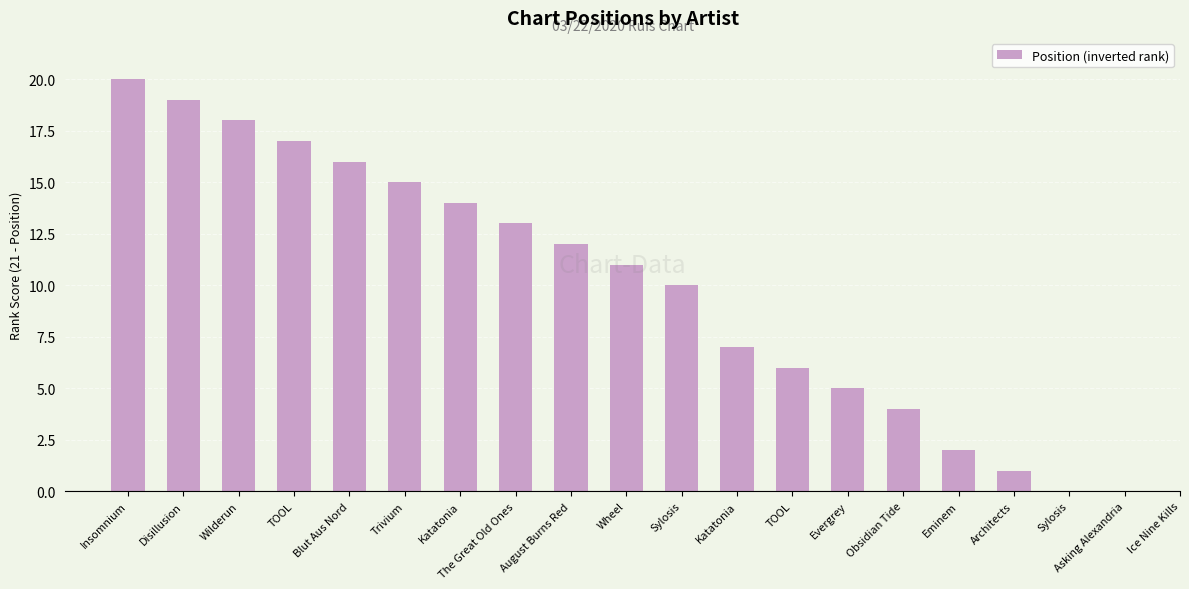

Count the number of values greater than 11.

9